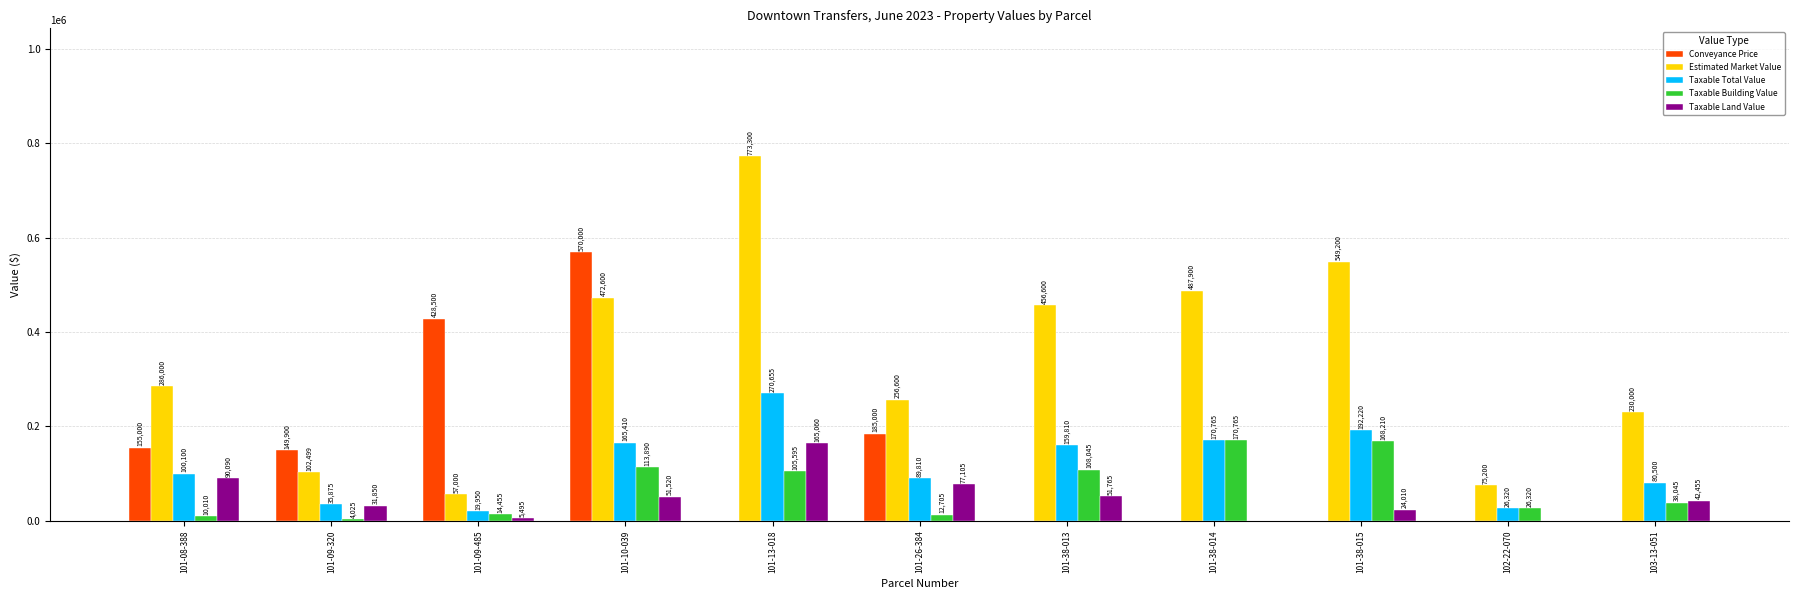

What is the difference between the Conveyance Price values at 101-26-384 and 103-13-051?

185000